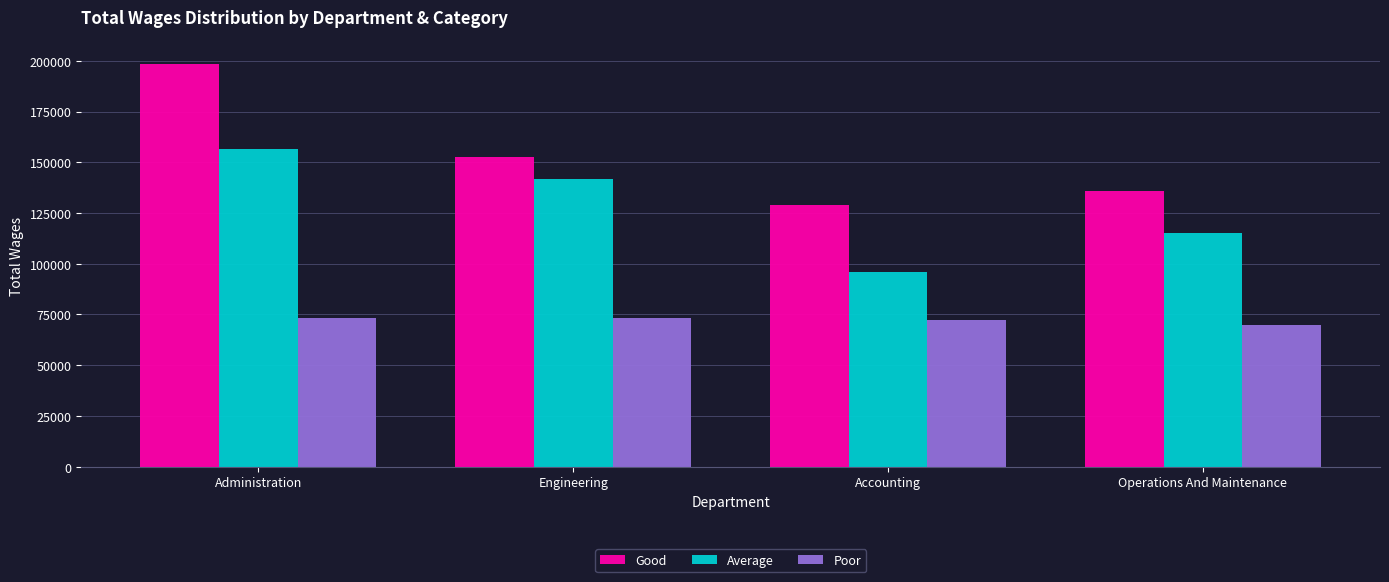

List the labels in order of Average value, largest first.

Administration, Engineering, Operations And Maintenance, Accounting